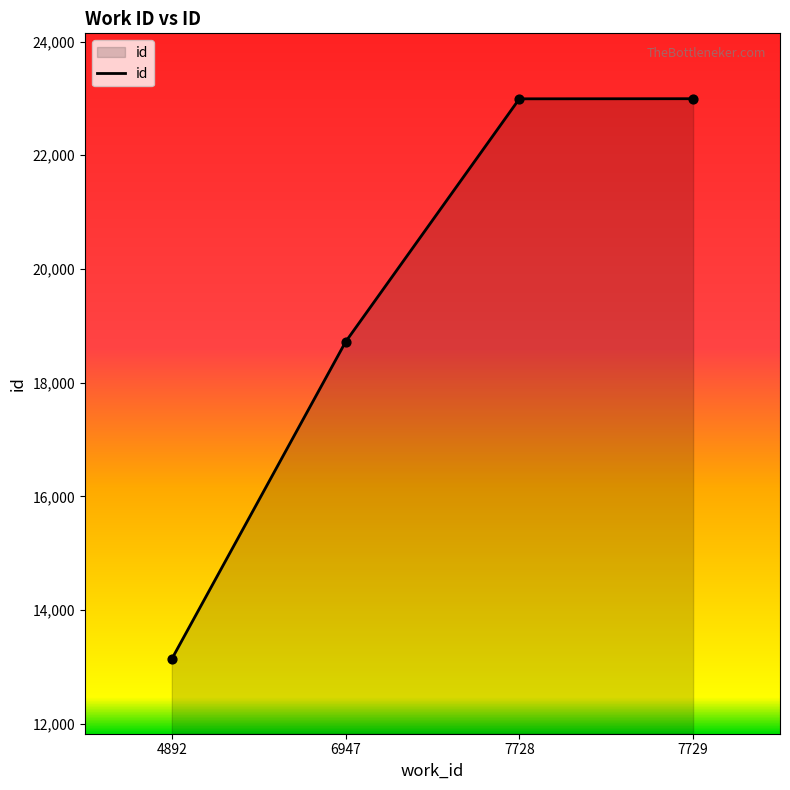

Approximately how many times larger is the value at 7728 compared to 6947?

1.2